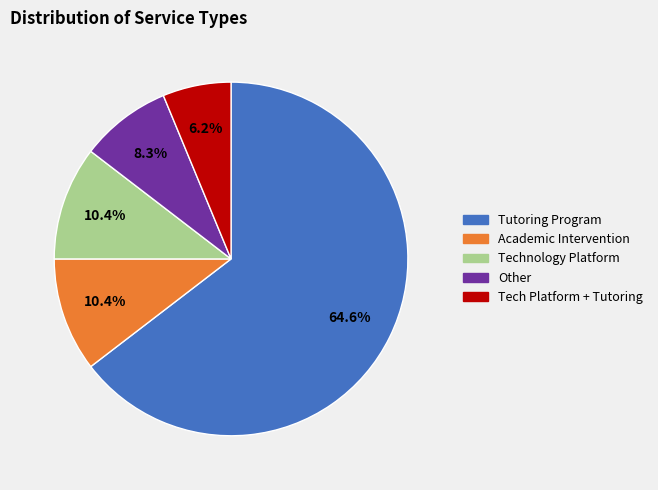

Count the number of slices in the pie.

5